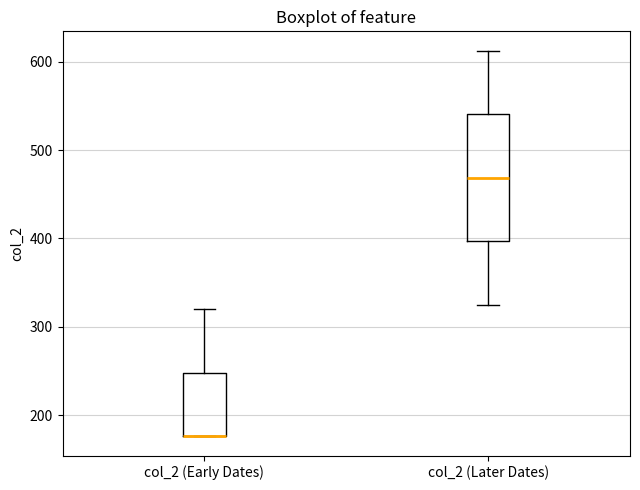

Comparing the boxes themselves (not the whiskers), which one is the tallest?

col_2 (Later Dates)